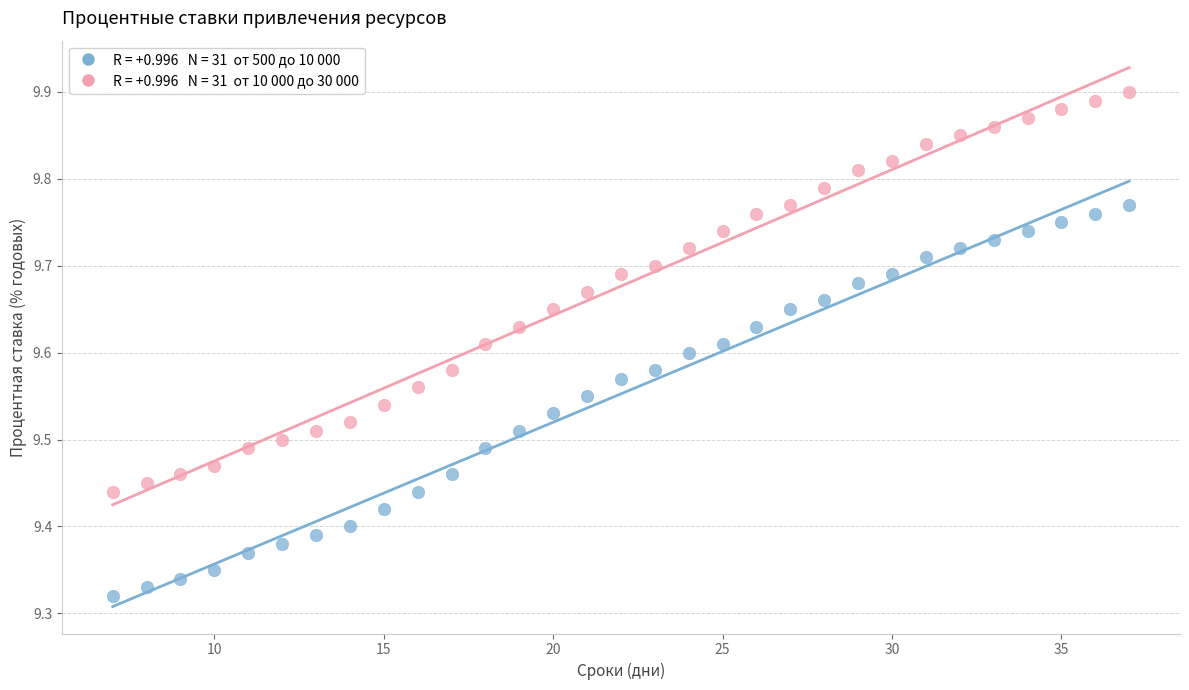

Across all data points, what is the range of X values (max minus min)?

30.0